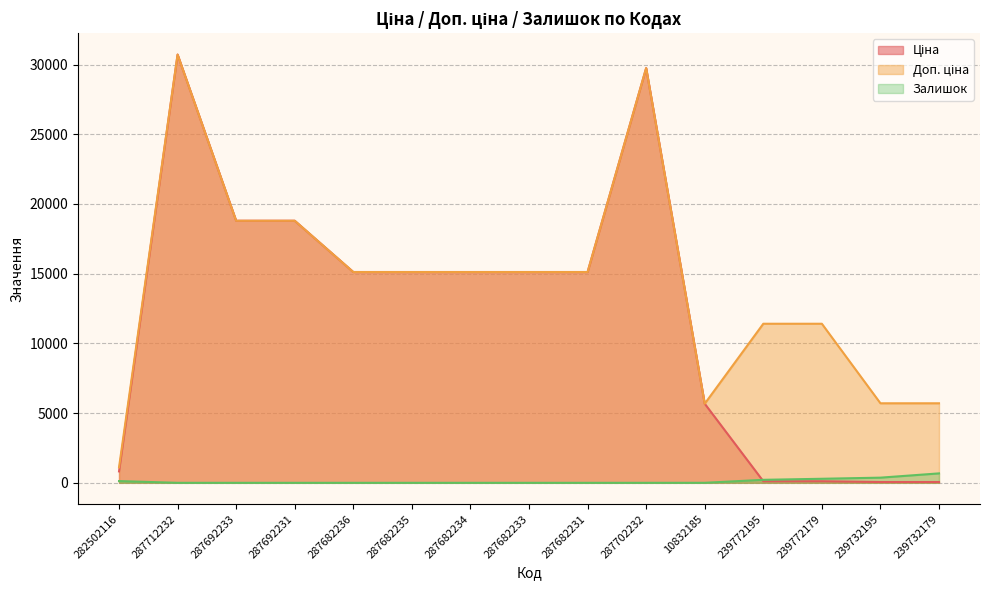

How many values in the Доп. ціна series are below 15120?

6